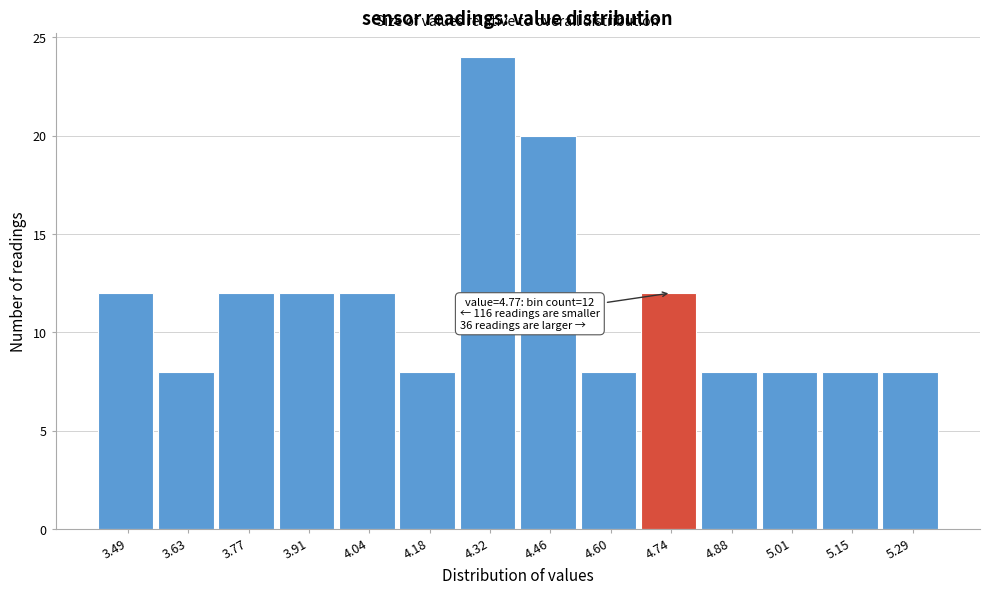

Reading right to left, what are all the values shown in this chart?

5.29=8	5.15=8	5.01=8	4.88=8	4.74=12	4.60=8	4.46=20	4.32=24	4.18=8	4.04=12	3.91=12	3.77=12	3.63=8	3.49=12